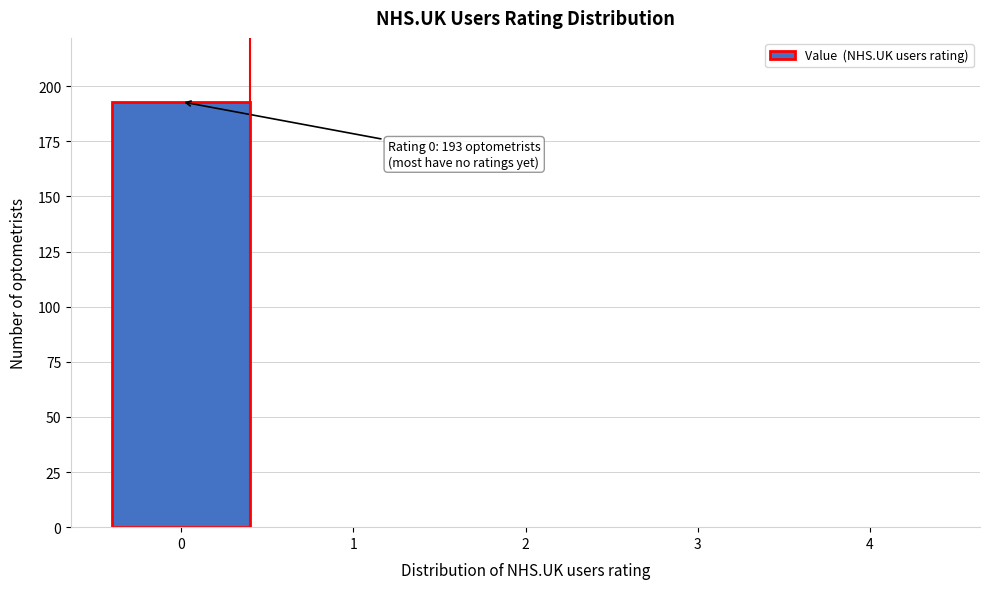

Which range on the x-axis has the tallest bar?

-0.5 to 0.5